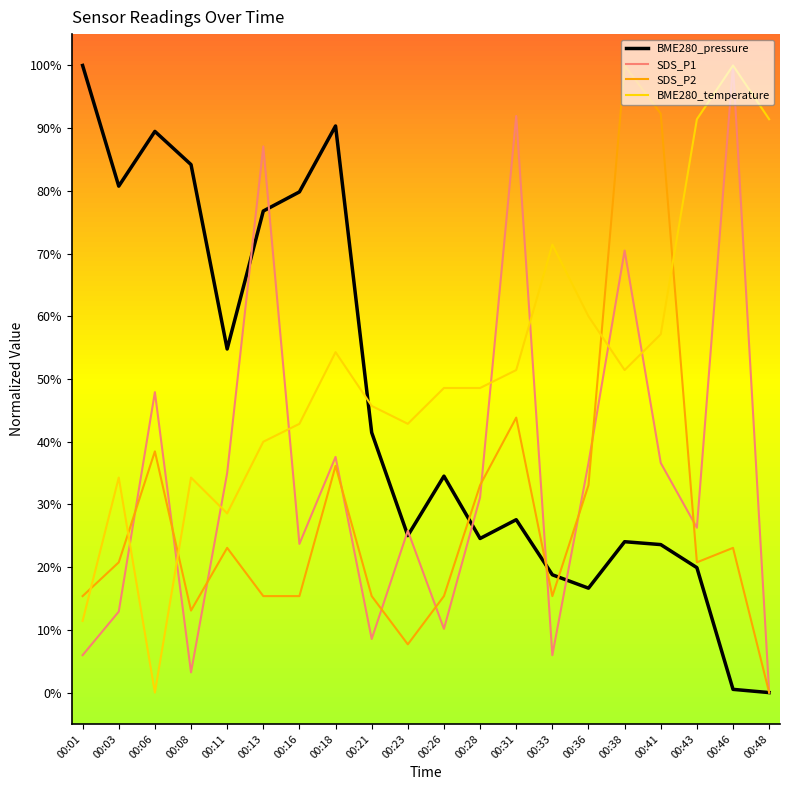

Does the chart display data point markers on the line(s)?

No